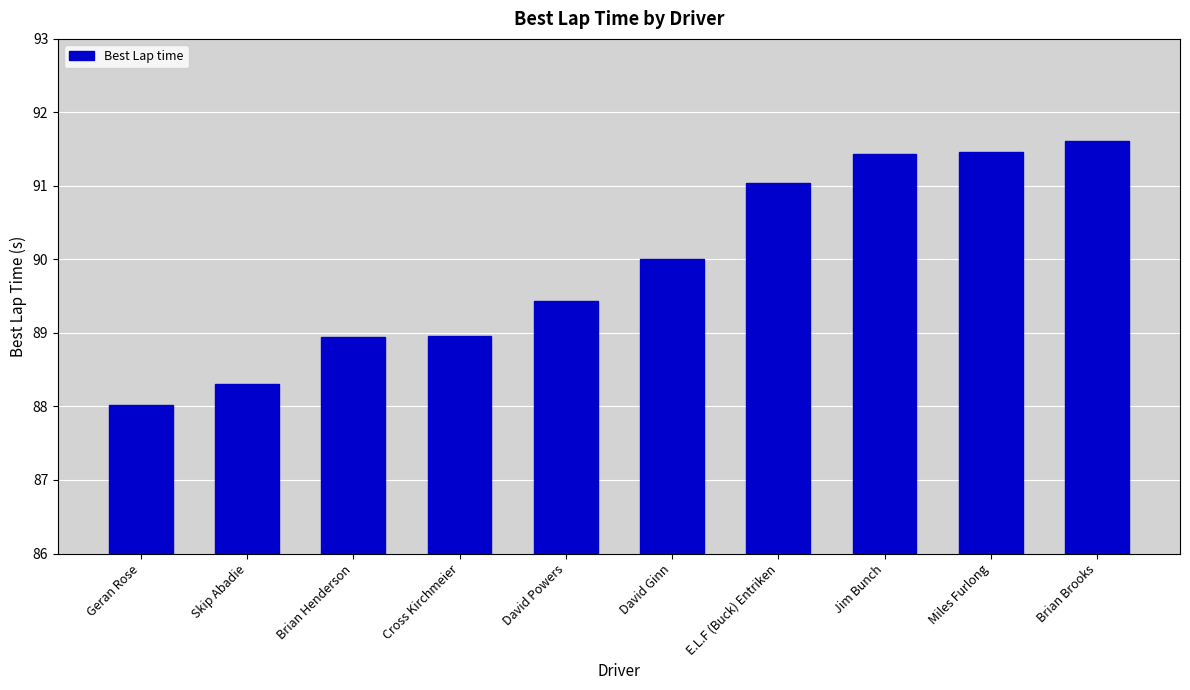

Read the value at Brian Henderson.

88.9